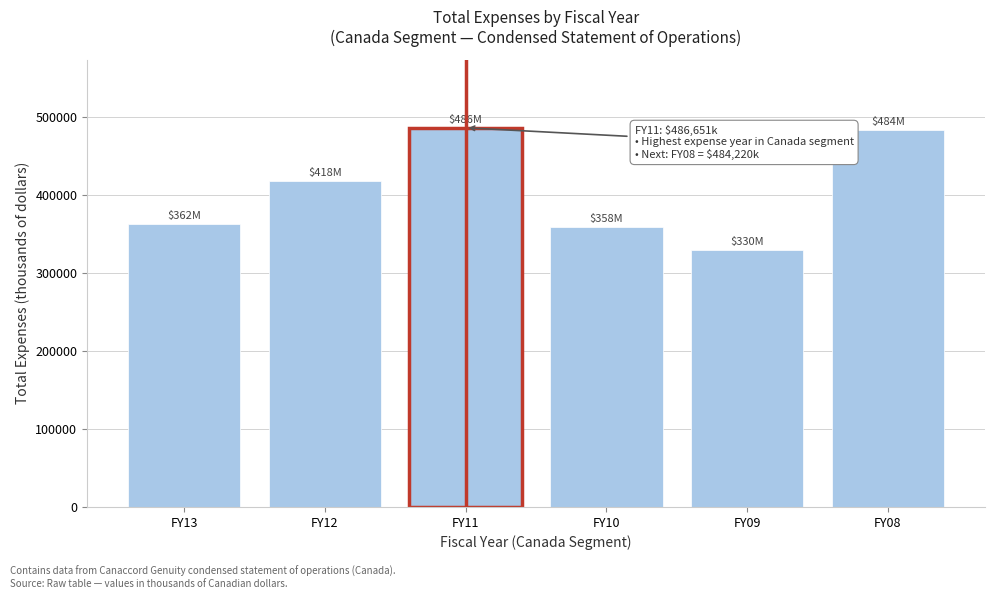

Reading left to right, extract all data points from this chart.

FY13=362552	FY12=418692	FY11=486651	FY10=358736	FY09=330163	FY08=484220